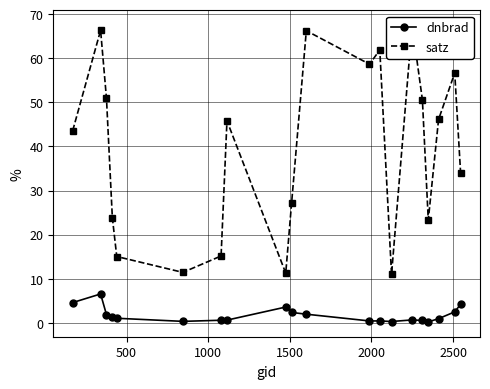

Is this an area chart (filled region under the line)?

No